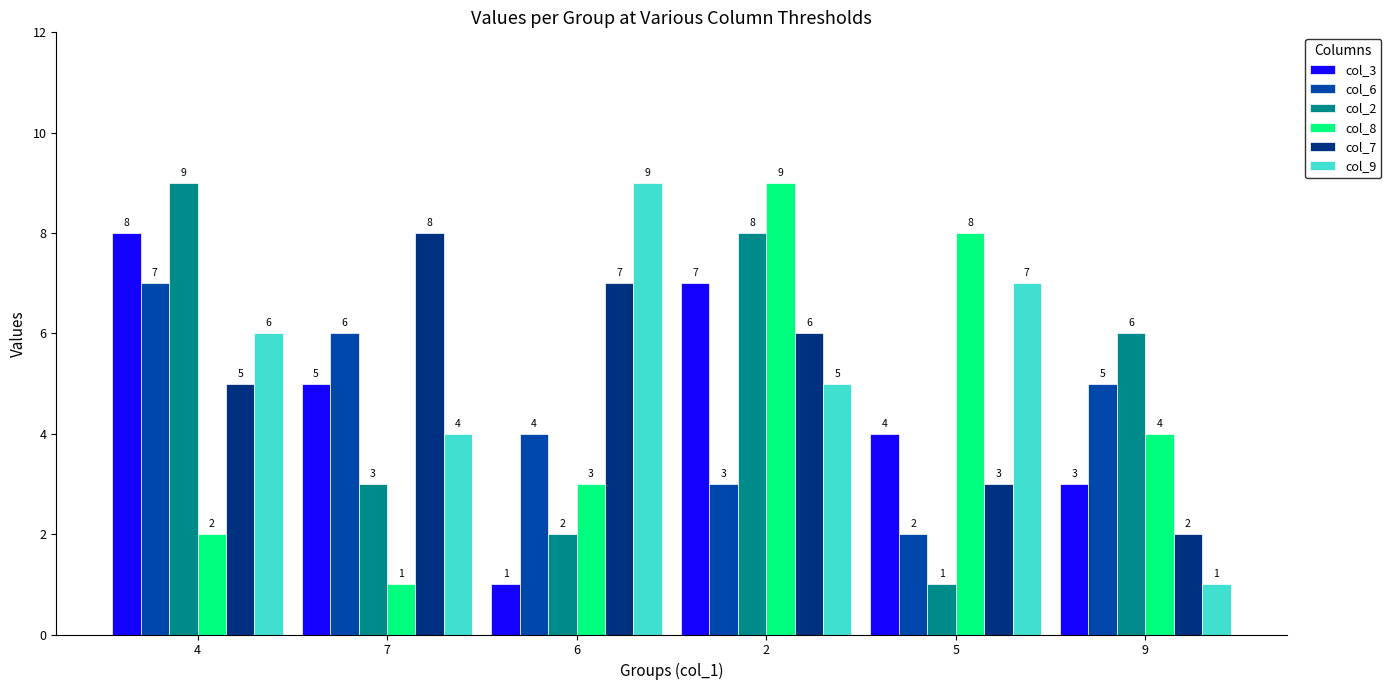

What is the value of the col_7 bar at the 4th from the left?

6